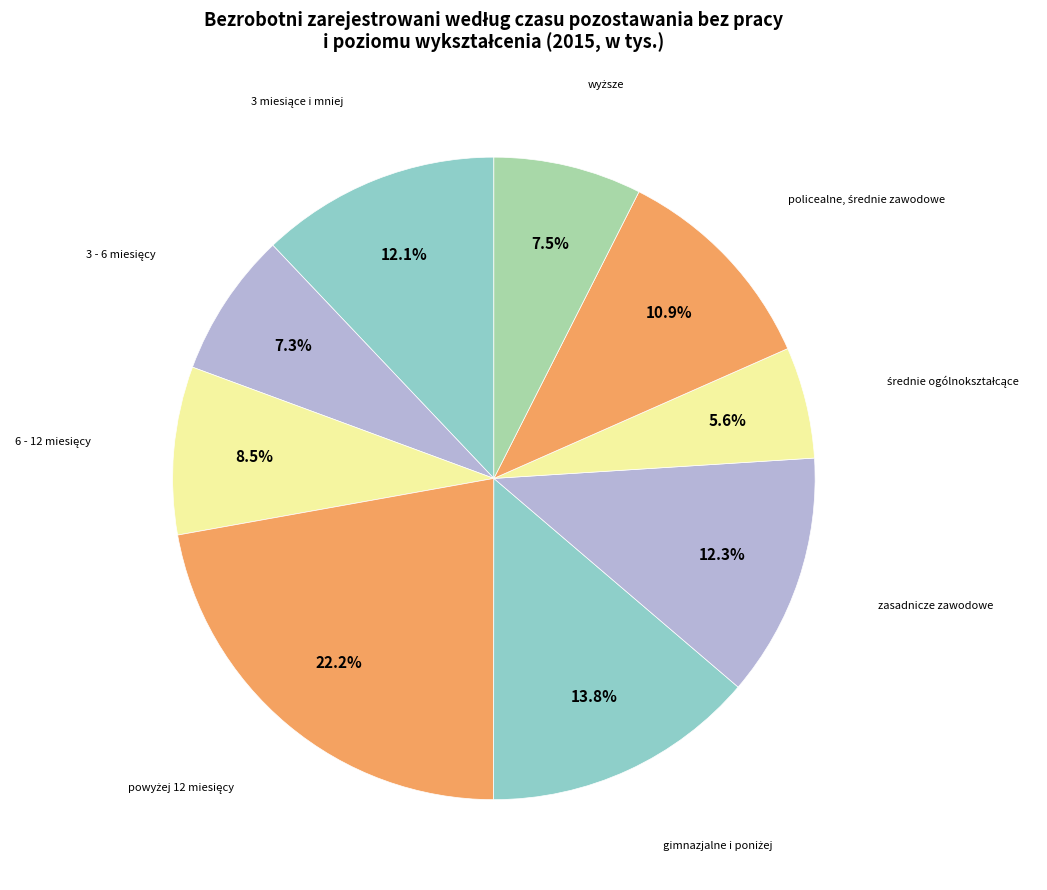

Is there a majority slice in this chart?

No